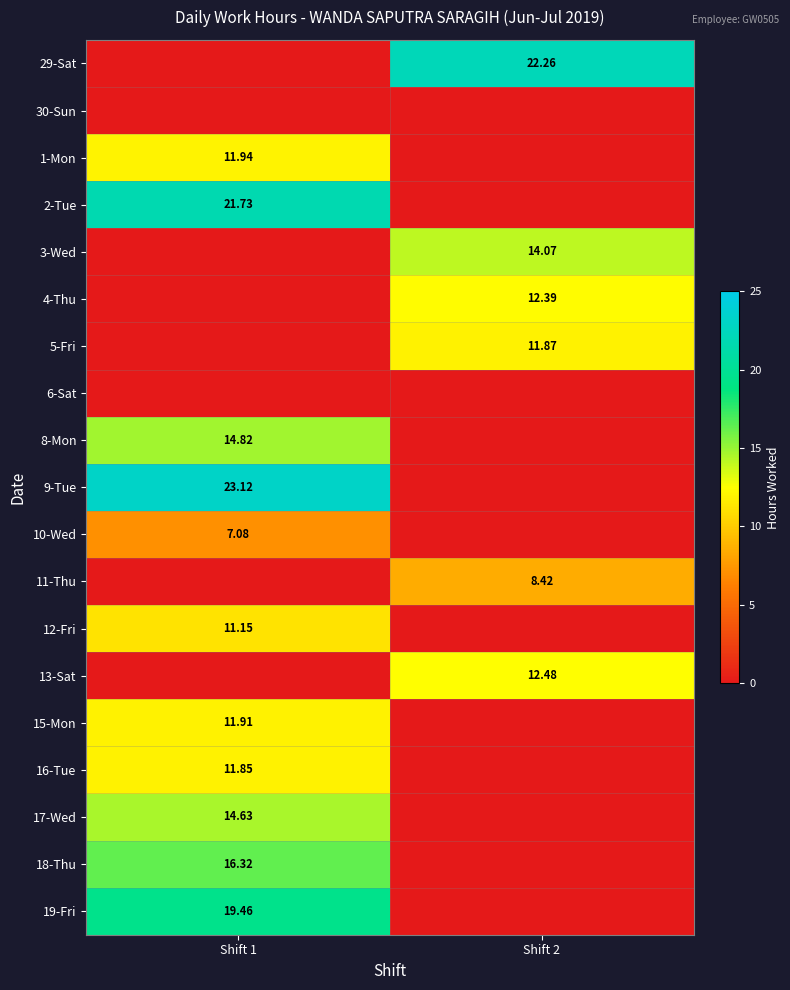

What is the sum of all 16-Tue values?

11.8